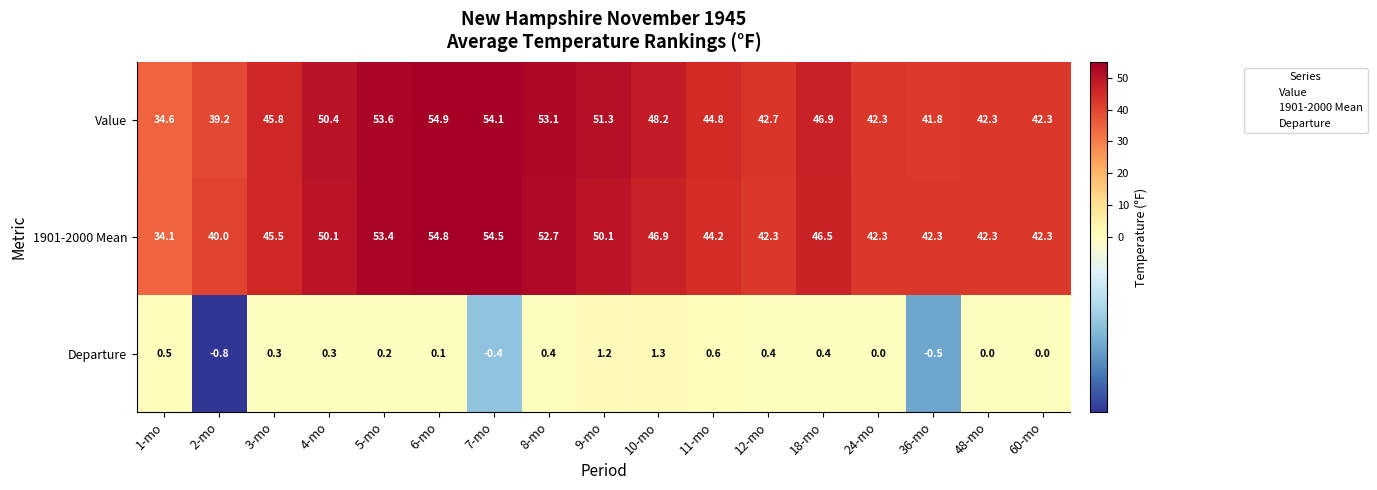

At how many categories does at least one series exceed 24?

17